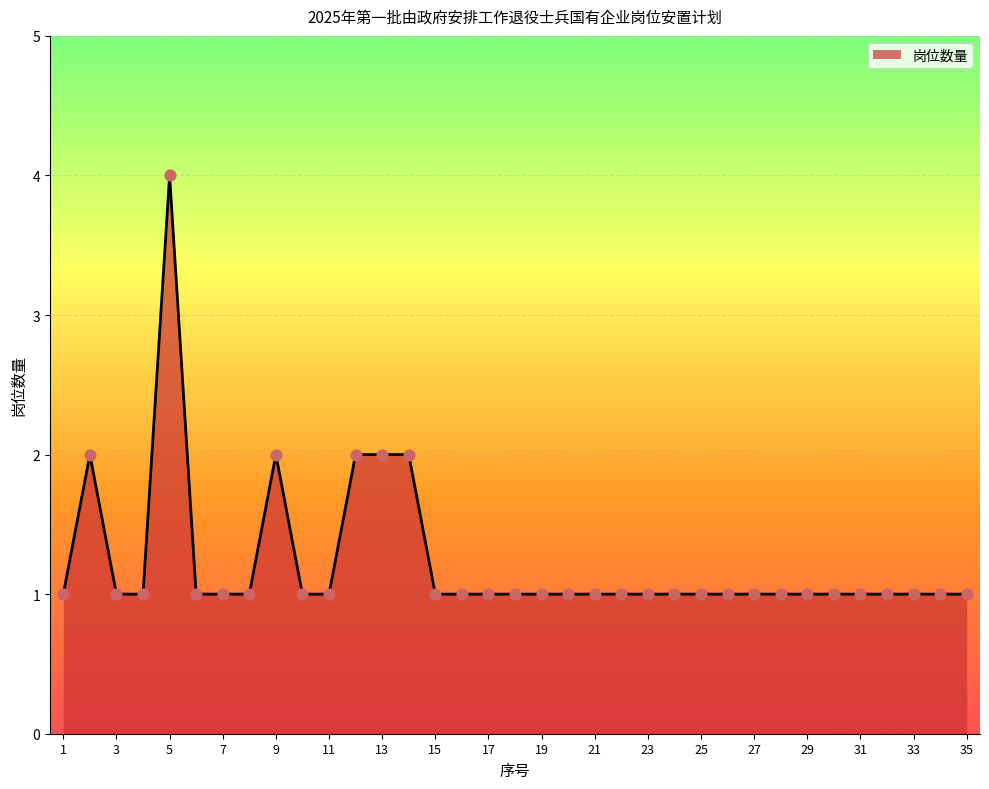

What is the difference between the maximum and minimum values?

3